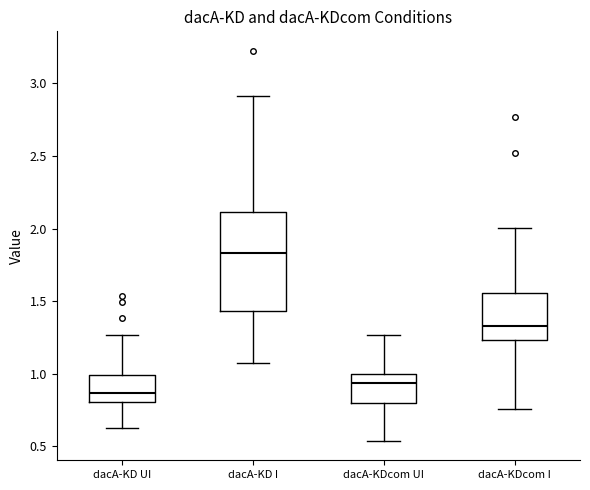

Which box is the tallest, from its lower edge to its upper edge?

dacA-KD I